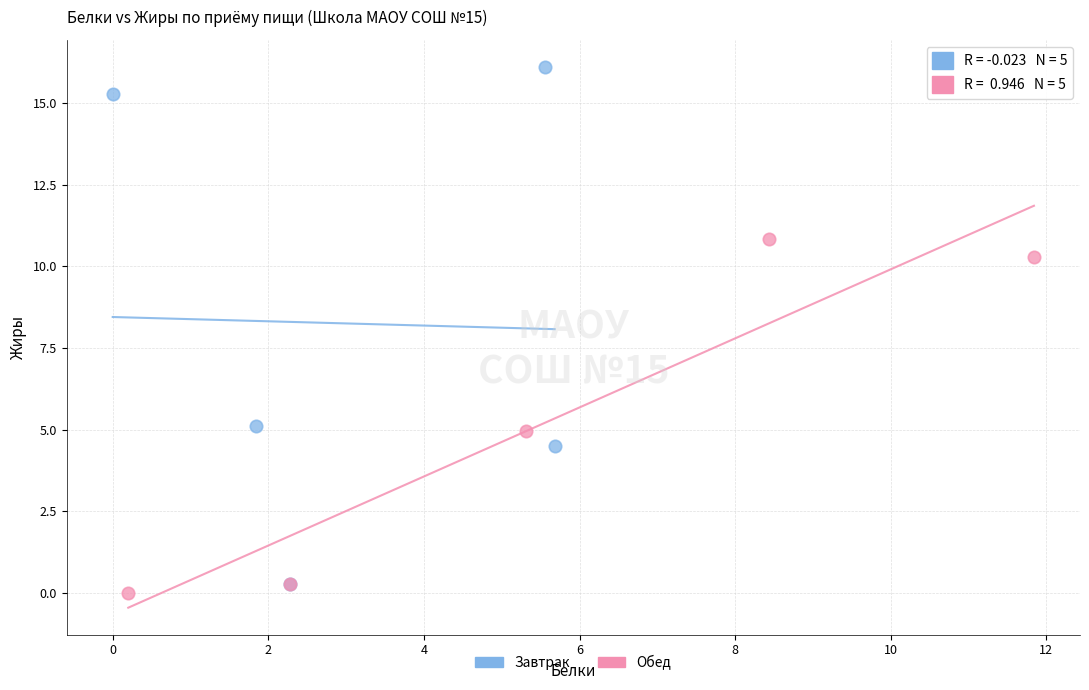

Which series has the largest Y range (max minus min)?

Завтрак